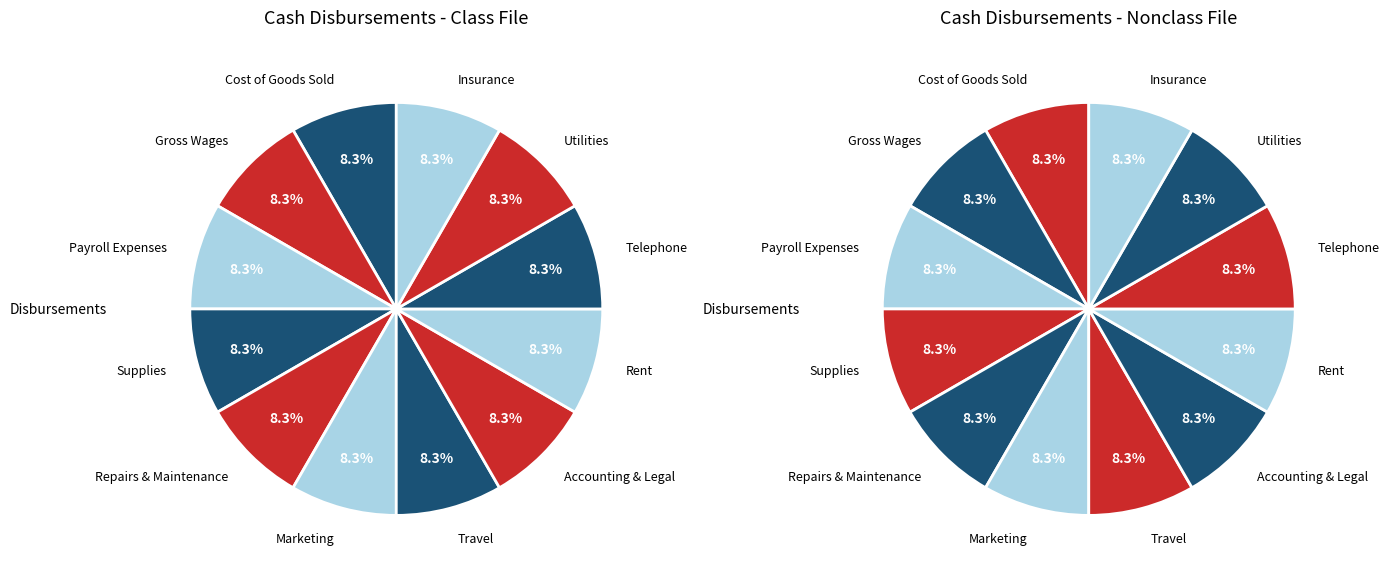

Is there any slice that represents more than half of the pie?

No